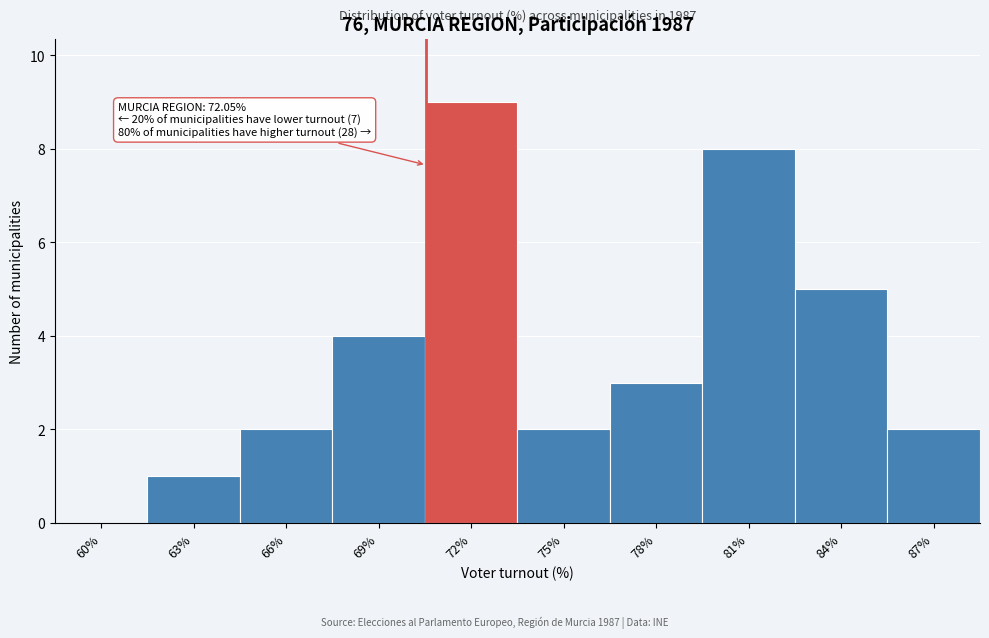

Reading left to right, list all the values displayed in this chart.

60%=0	63%=1	66%=2	69%=4	72%=9	75%=2	78%=3	81%=8	84%=5	87%=2